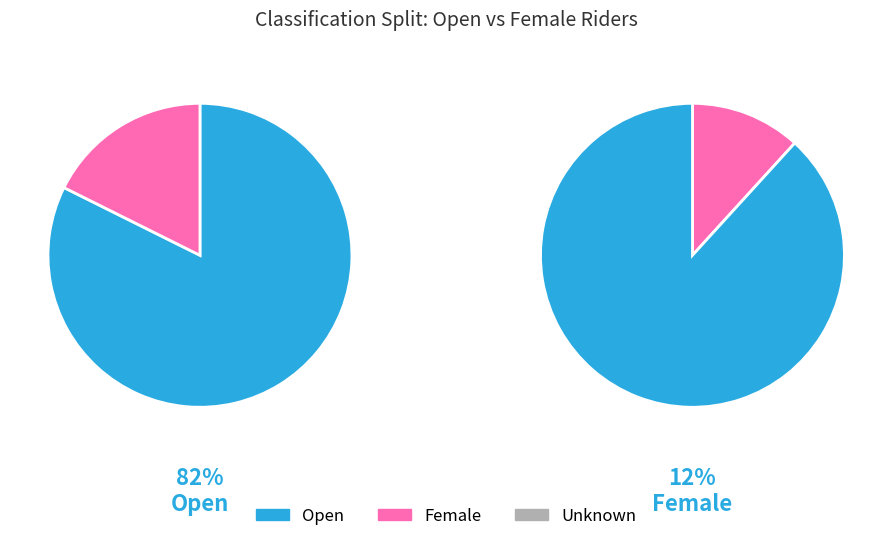

How many segments does this pie chart have?

3